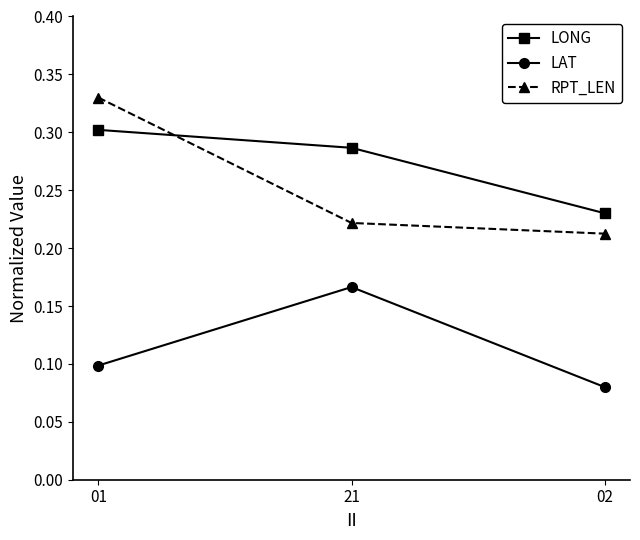

What is the sum of the LONG values at 01 and 21?

0.6